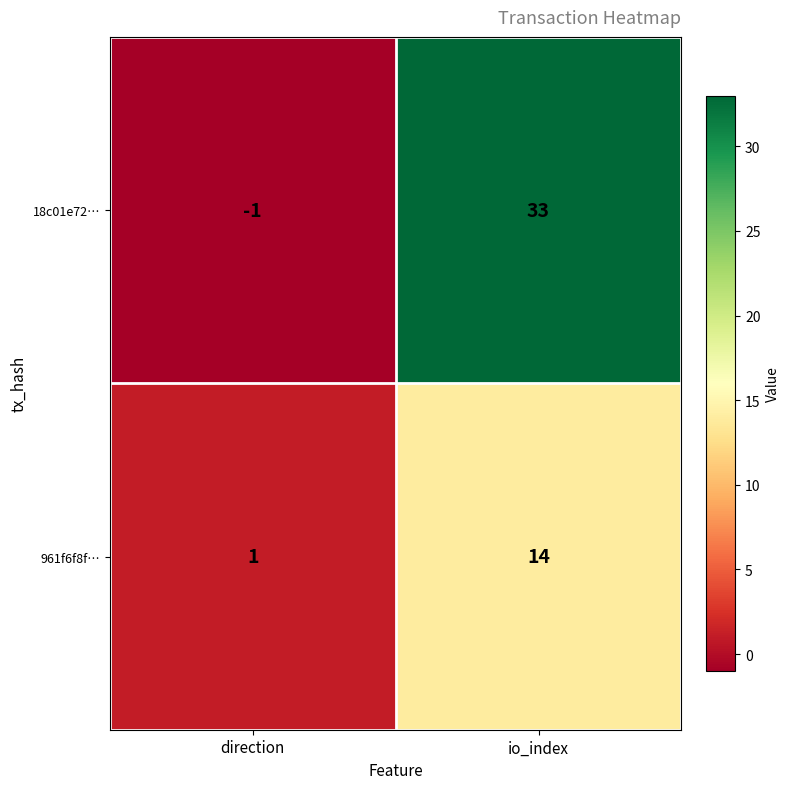

What is the sum of all 18c01e72… values?

32